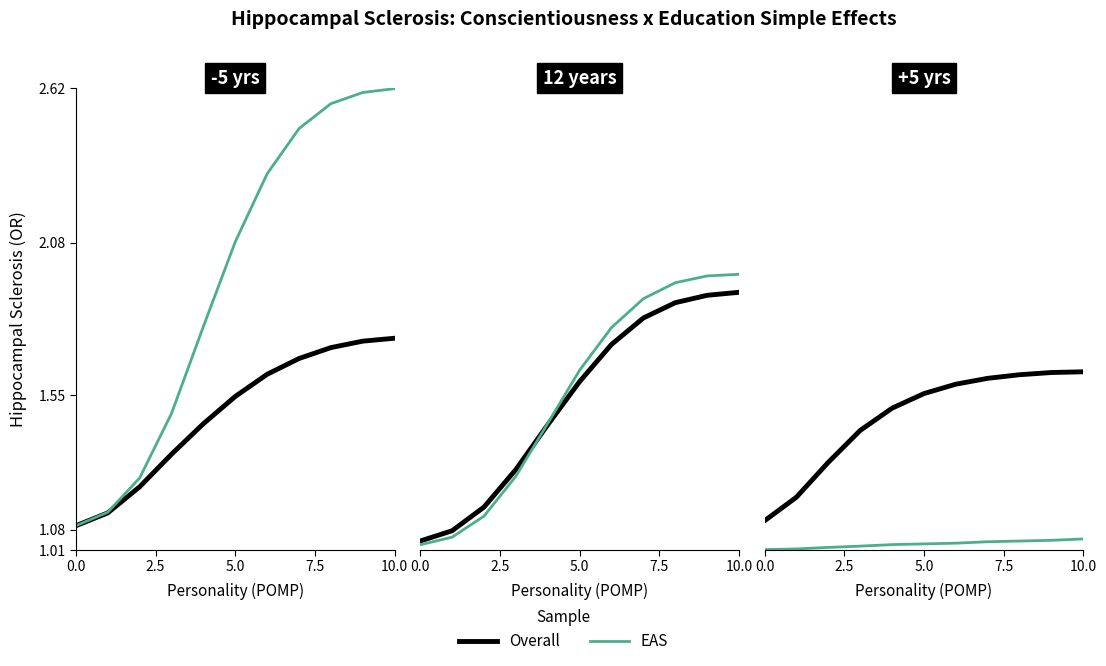

How many Overall values are between 1 and 2?

11